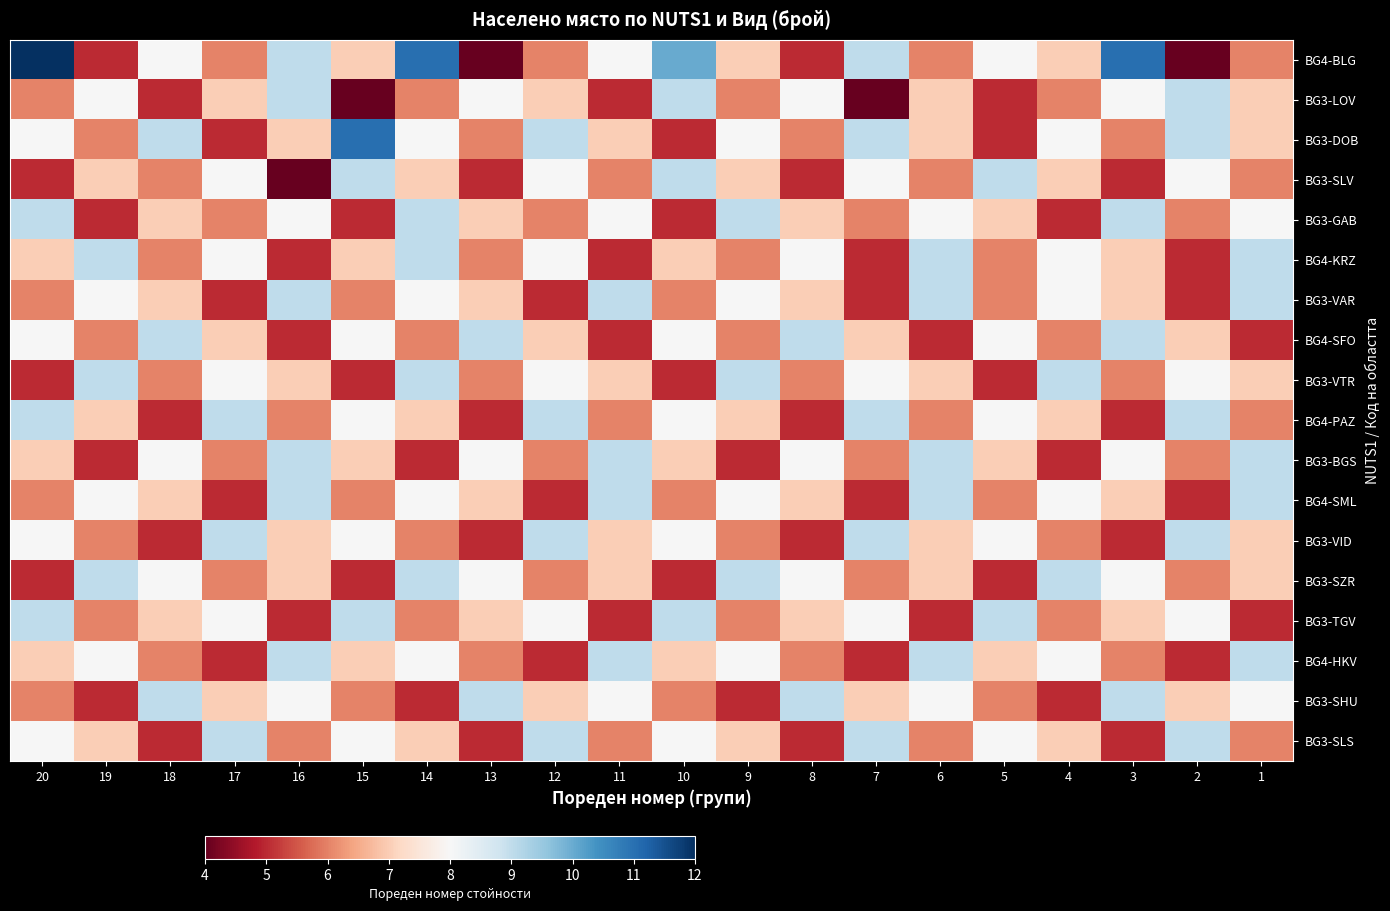

Which series has the largest total across all categories?

BG4-BLG